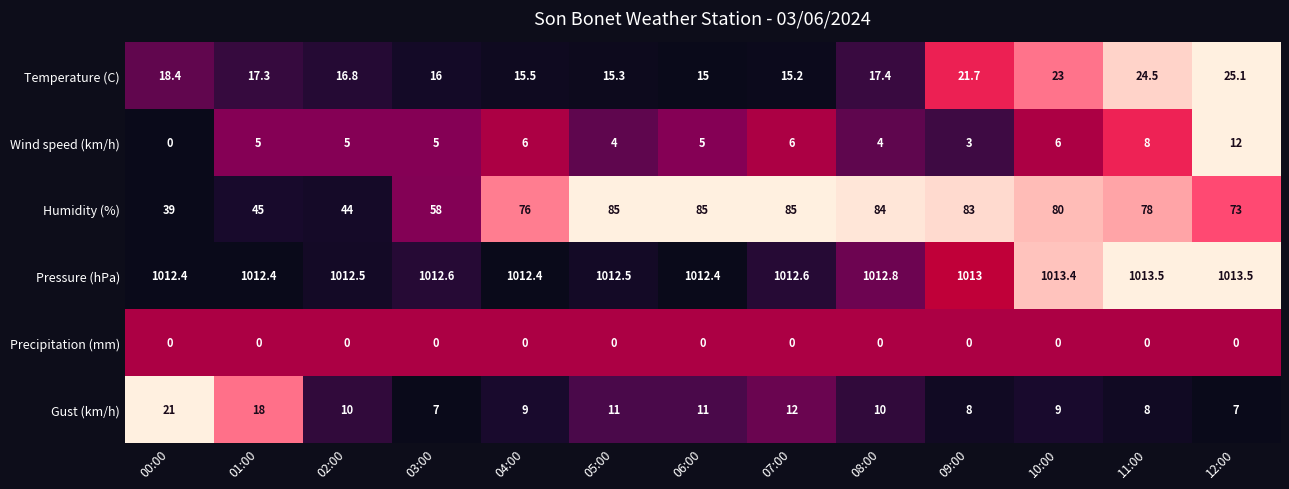

Read the Wind speed (km/h) value at 11:00.

8.0